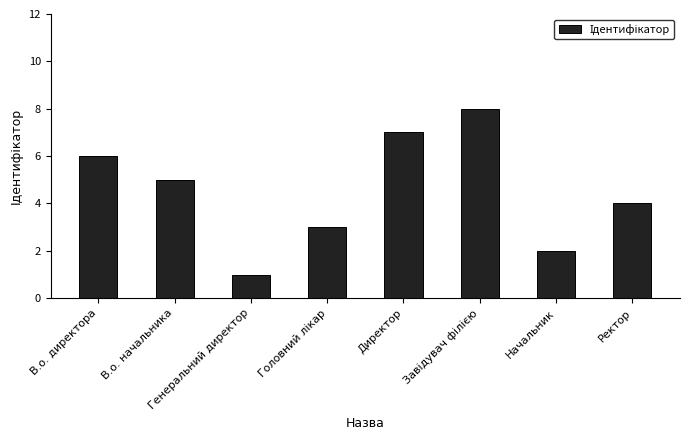

What is the value of the 4th bar from the left?

3